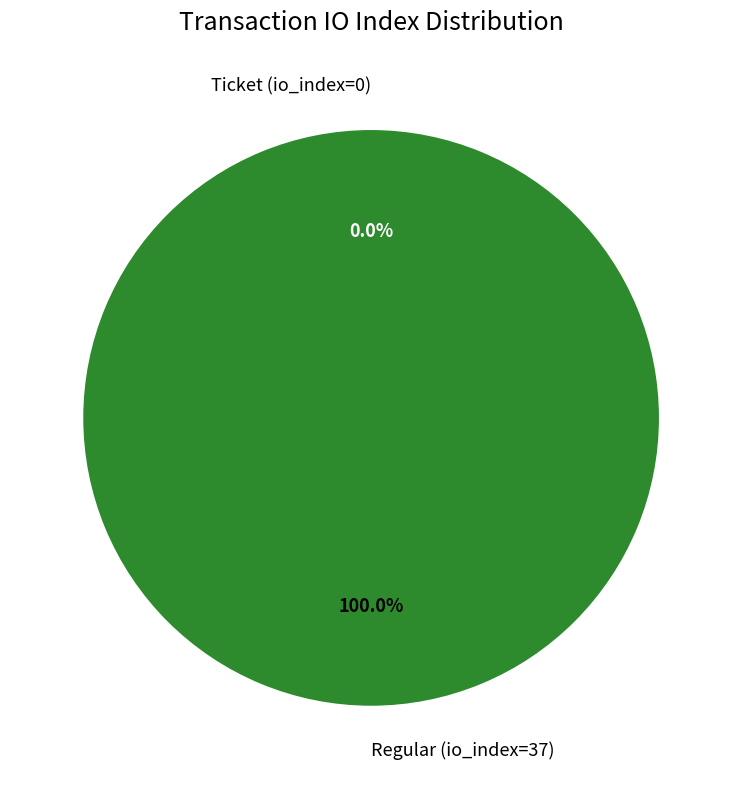

To the nearest percent, what percentage of the pie is Regular (io_index=37)?

97%